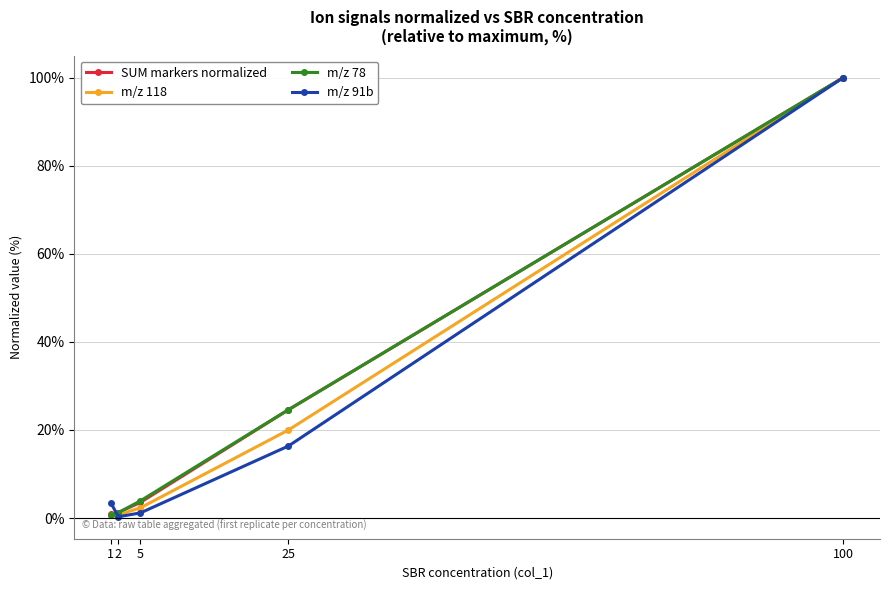

The m/z 78 series shows 9.1 at 25. True or false?

False